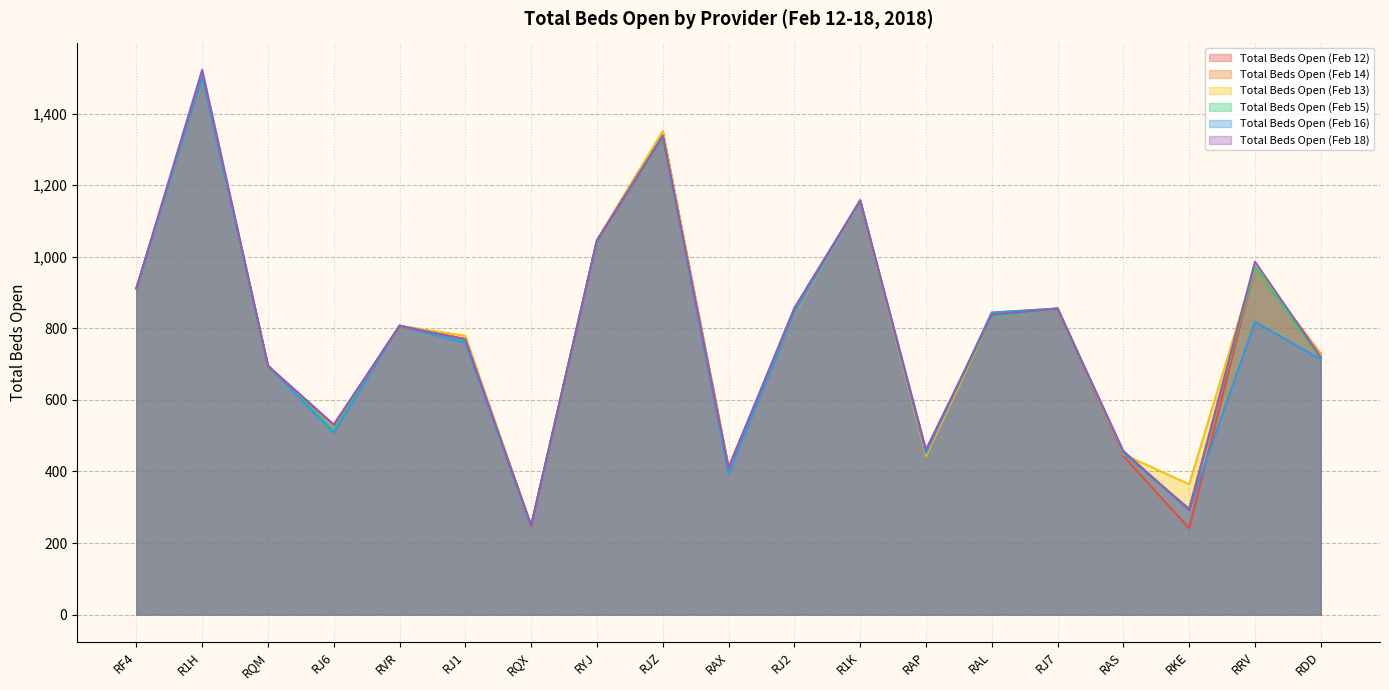

Reading right to left, list all the values displayed in this chart.

Total Beds Open (Feb 12): RDD=728	RRV=972	RKE=241	RAS=443	RJ7=855	RAL=843	RAP=443	R1K=1157	RJ2=848	RAX=412	RJZ=1349	RYJ=1045	RQX=248	RJ1=770	RVR=807	RJ6=529	RQM=695	R1H=1508	RF4=911
Total Beds Open (Feb 14): RDD=719	RRV=972	RKE=296	RAS=451	RJ7=855	RAL=835	RAP=443	R1K=1157	RJ2=842	RAX=405	RJZ=1349	RYJ=1045	RQX=248	RJ1=769	RVR=807	RJ6=513	RQM=695	R1H=1504	RF4=911
Total Beds Open (Feb 13): RDD=726	RRV=972	RKE=364	RAS=448	RJ7=855	RAL=835	RAP=443	R1K=1157	RJ2=840	RAX=413	RJZ=1350	RYJ=1045	RQX=248	RJ1=779	RVR=807	RJ6=512	RQM=695	R1H=1508	RF4=911
Total Beds Open (Feb 15): RDD=714	RRV=972	RKE=294	RAS=451	RJ7=855	RAL=833	RAP=456	R1K=1157	RJ2=853	RAX=406	RJZ=1335	RYJ=1045	RQX=248	RJ1=766	RVR=807	RJ6=516	RQM=695	R1H=1504	RF4=911
Total Beds Open (Feb 16): RDD=713	RRV=818	RKE=294	RAS=452	RJ7=855	RAL=844	RAP=450	R1K=1157	RJ2=843	RAX=394	RJZ=1338	RYJ=1045	RQX=248	RJ1=759	RVR=807	RJ6=508	RQM=695	R1H=1504	RF4=911
Total Beds Open (Feb 18): RDD=719	RRV=986	RKE=292	RAS=457	RJ7=855	RAL=837	RAP=461	R1K=1157	RJ2=857	RAX=410	RJZ=1337	RYJ=1045	RQX=248	RJ1=769	RVR=807	RJ6=531	RQM=695	R1H=1522	RF4=911